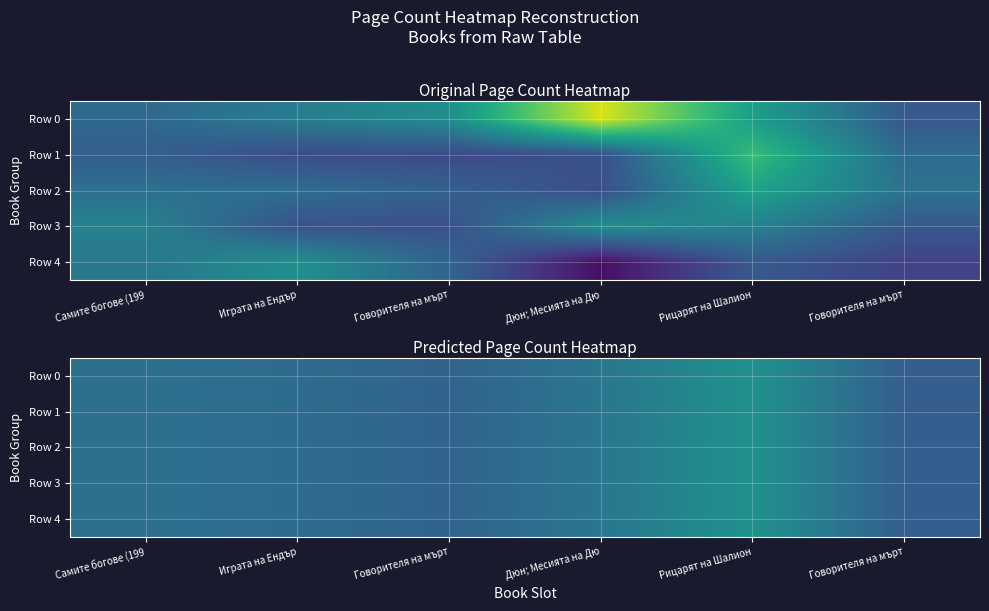

Which series has the largest range (max minus min)?

Row 0